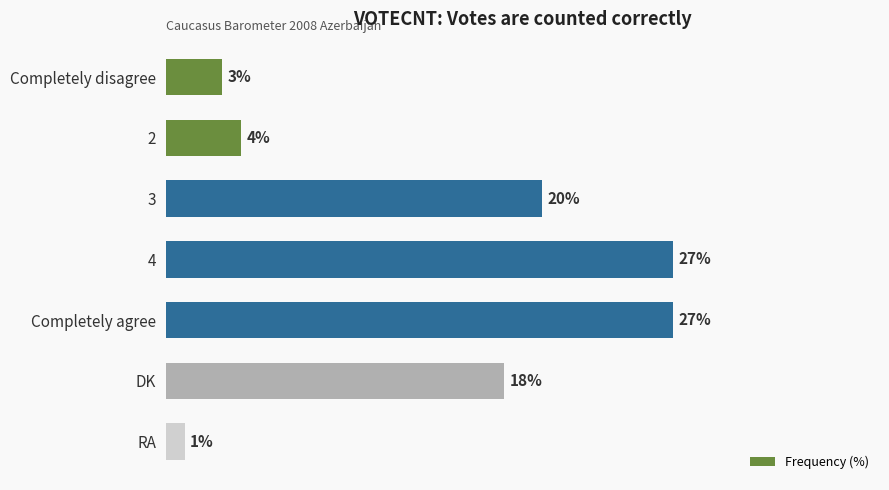

What is the label of the 5th bar from the top?

Completely agree